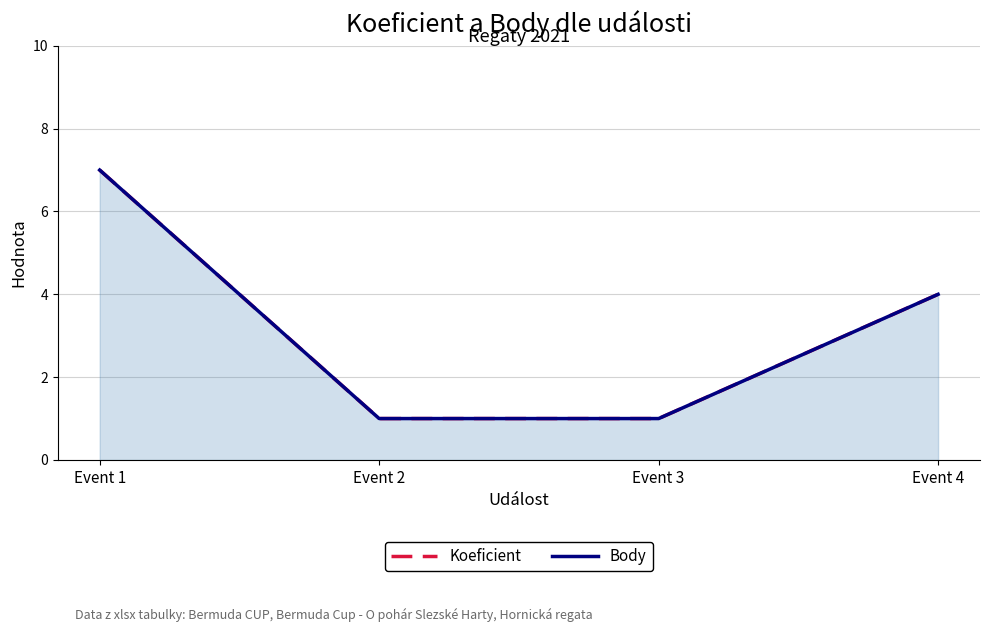

Reading left to right, what are all the values shown in this chart?

Koeficient: Event 1=7	Event 2=1	Event 3=1	Event 4=4
Body: Event 1=7	Event 2=1	Event 3=1	Event 4=4